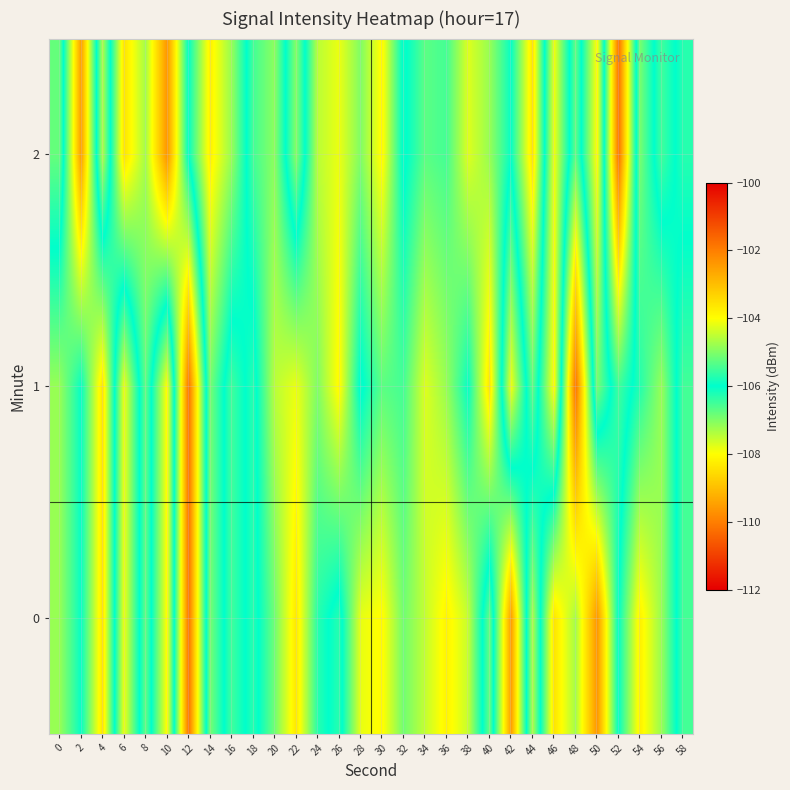

How many distinct data groups are displayed?

3